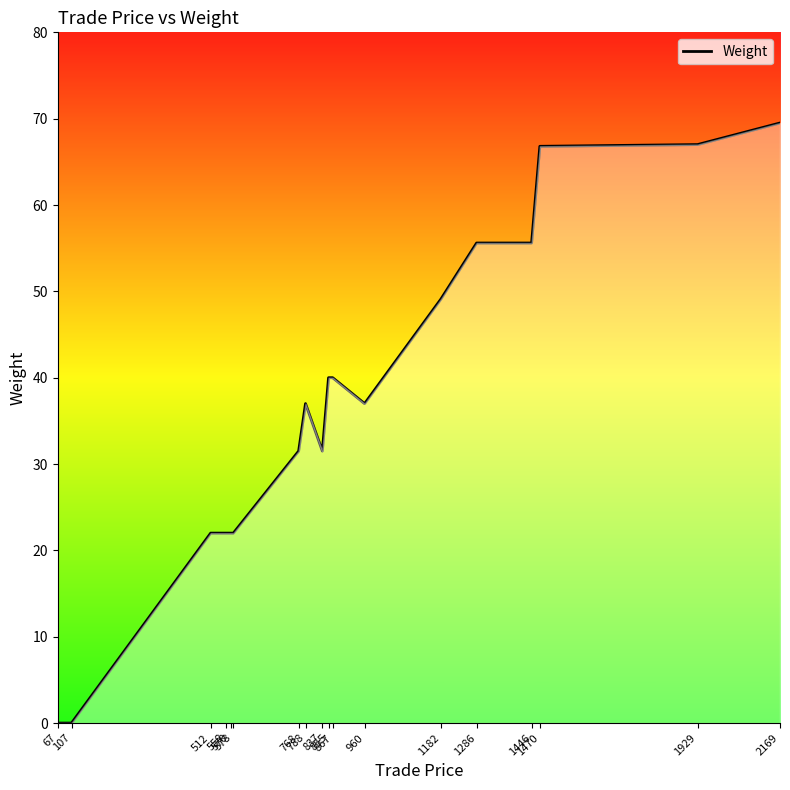

How many positive values are there?

16